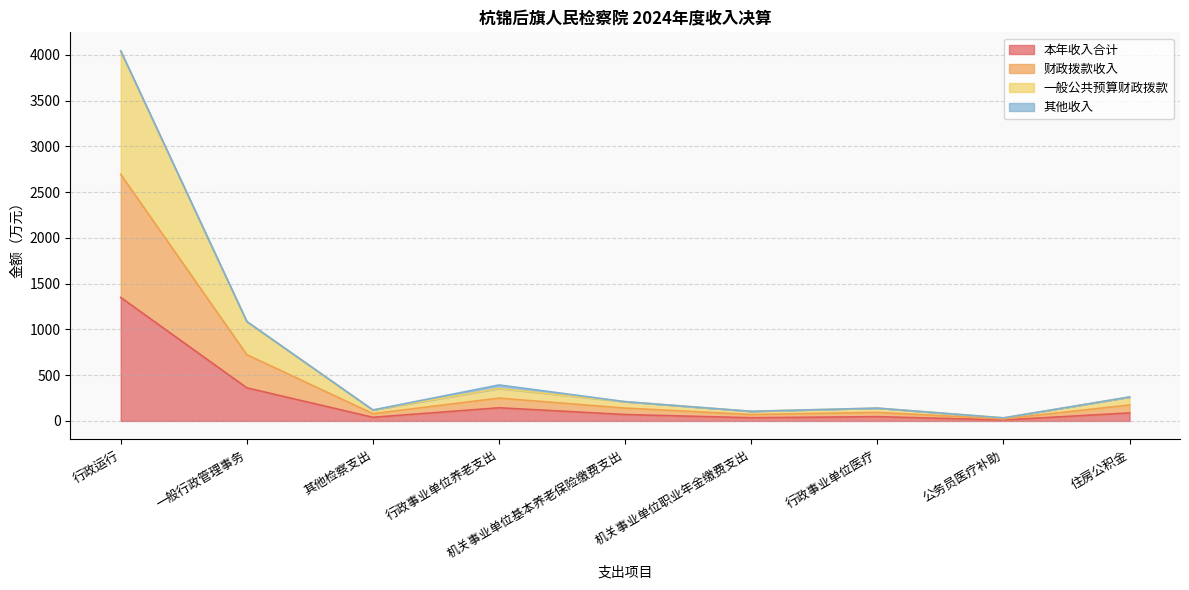

How many categories are shown in the chart?

9